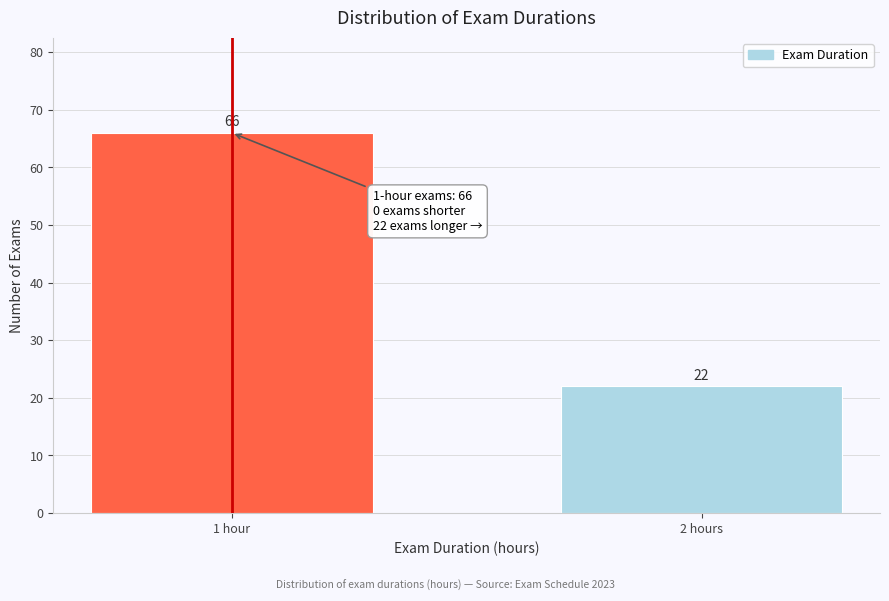

Reading left to right, list all the values displayed in this chart.

1 hour=66	2 hours=22